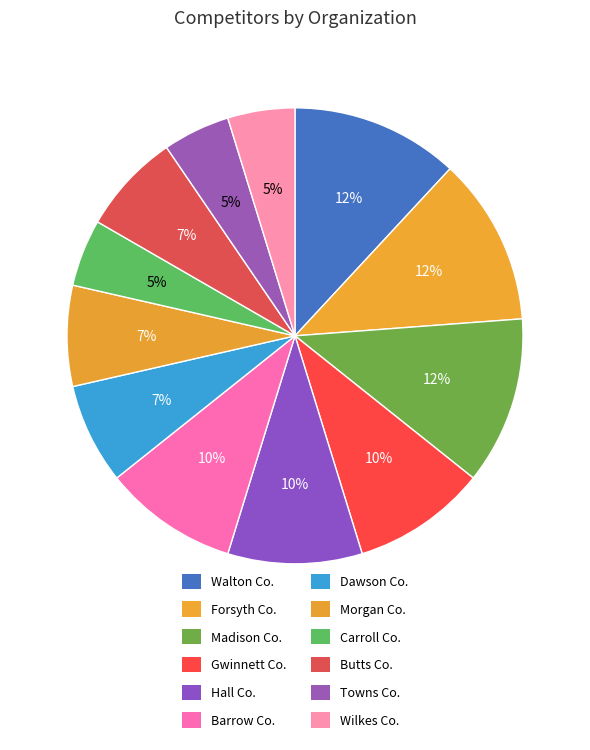

To the nearest percent, what portion does Hall Co. represent?

10%